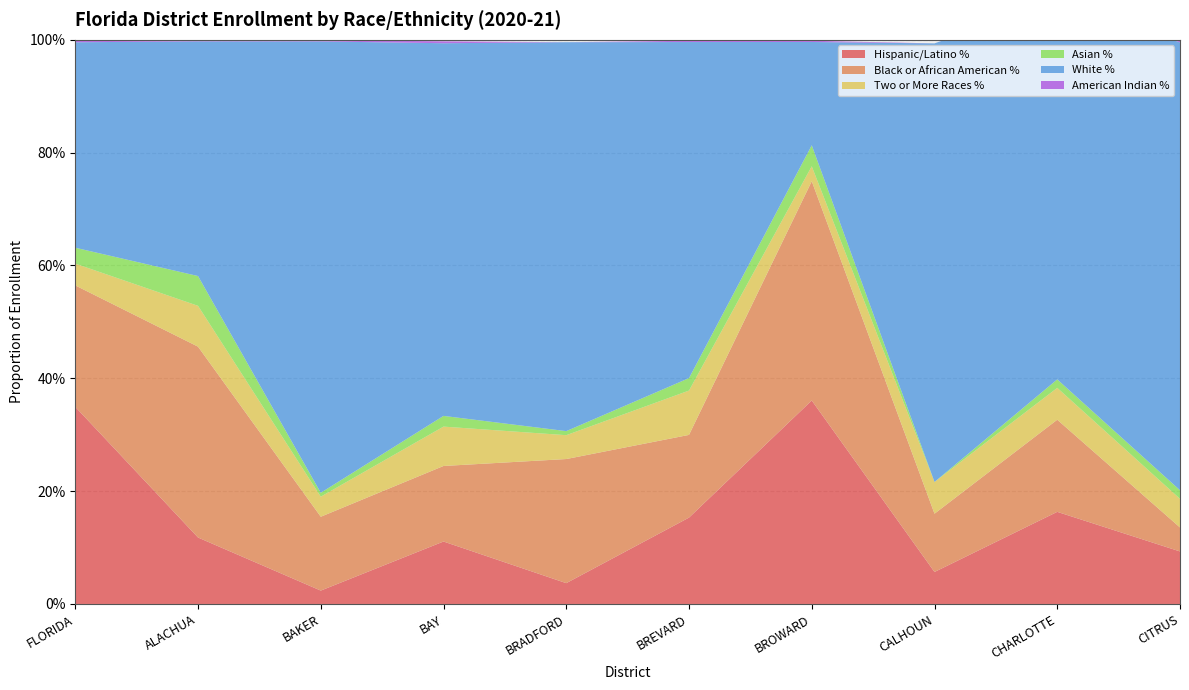

Reading left to right, transcribe all the data shown in this chart.

Hispanic/Latino %: 0.3	0.1	0.0	0.1	0.0	0.2	0.4	0.1	0.2	0.1
Black or African American %: 0.2	0.3	0.1	0.1	0.2	0.1	0.4	0.1	0.2	0.0
Two or More Races %: 0.0	0.1	0.0	0.1	0.0	0.1	0.0	0.1	0.1	0.1
Asian %: 0.0	0.1	0.0	0.0	0.0	0.0	0.0	0.0	0.0	0.0
White %: 0.4	0.4	0.8	0.7	0.7	0.6	0.2	0.8	0.7	0.8
American Indian %: 0.0	0.0	0.0	0.0	0.0	0.0	0.0	0.0	0.0	0.0